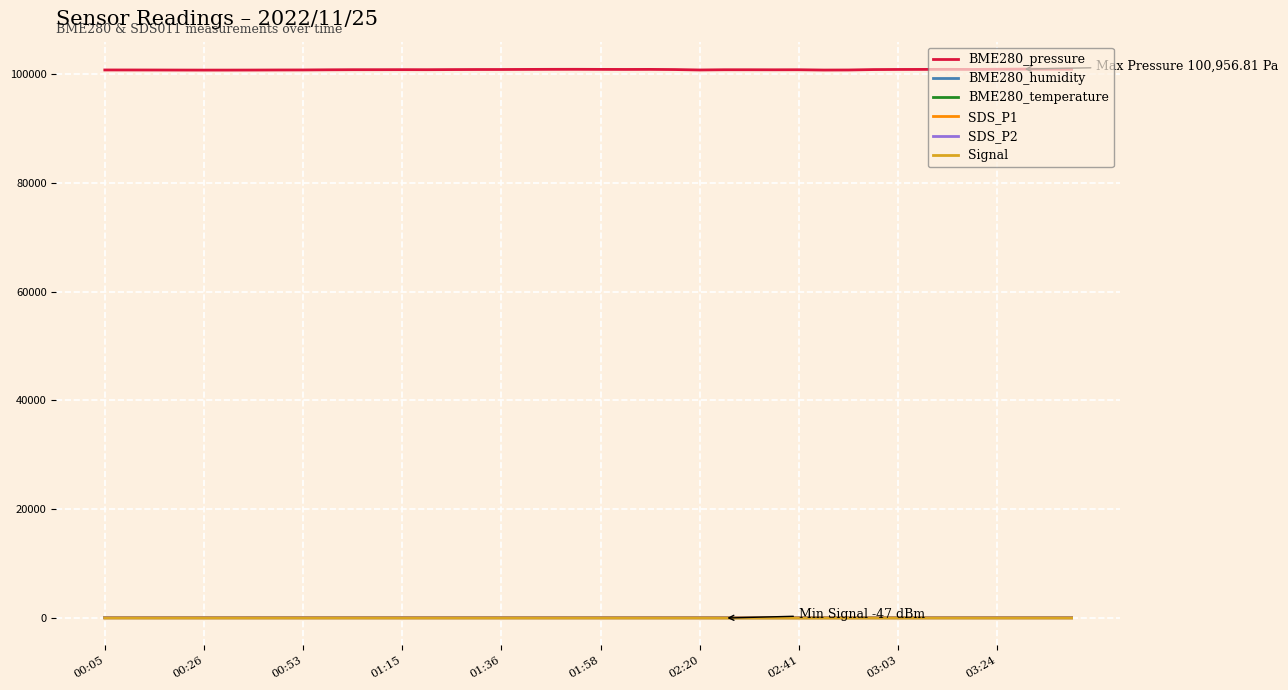

True or false: BME280_temperature and BME280_pressure intersect in this chart.

False